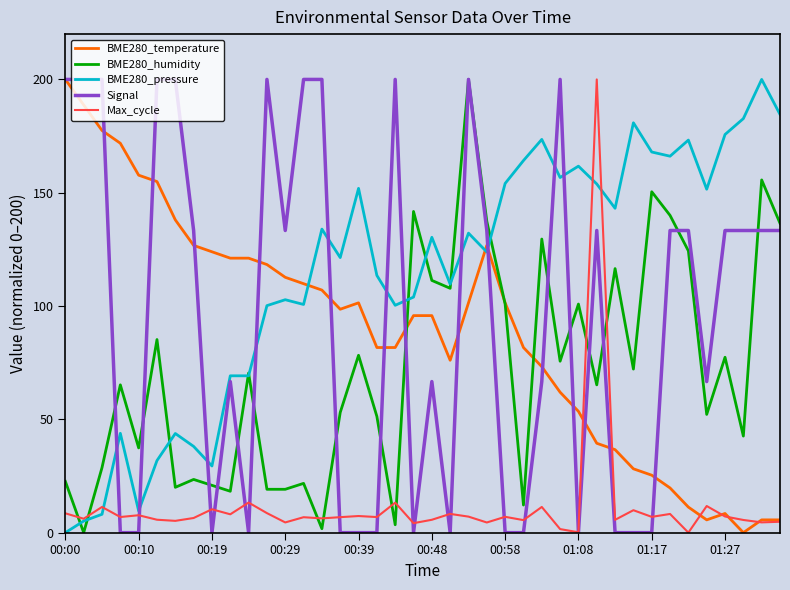

What is the difference between the maximum and minimum values in the Max_cycle series?

200.0